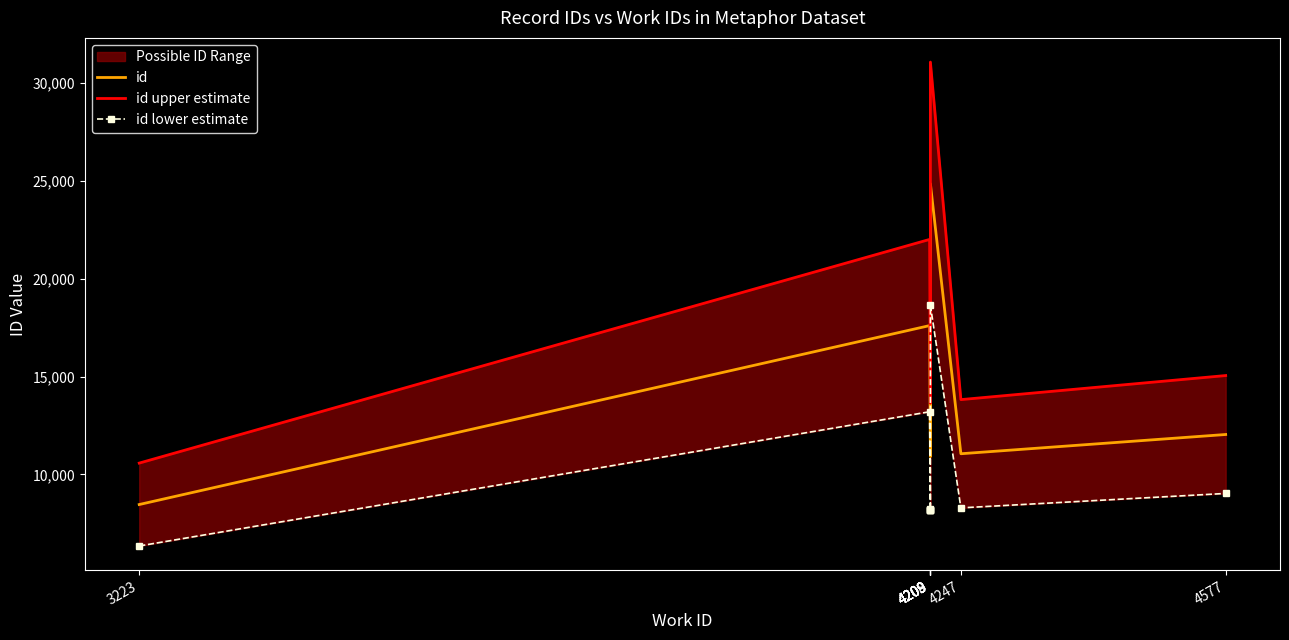

Which has a higher value, 4208 or 4209?

4208